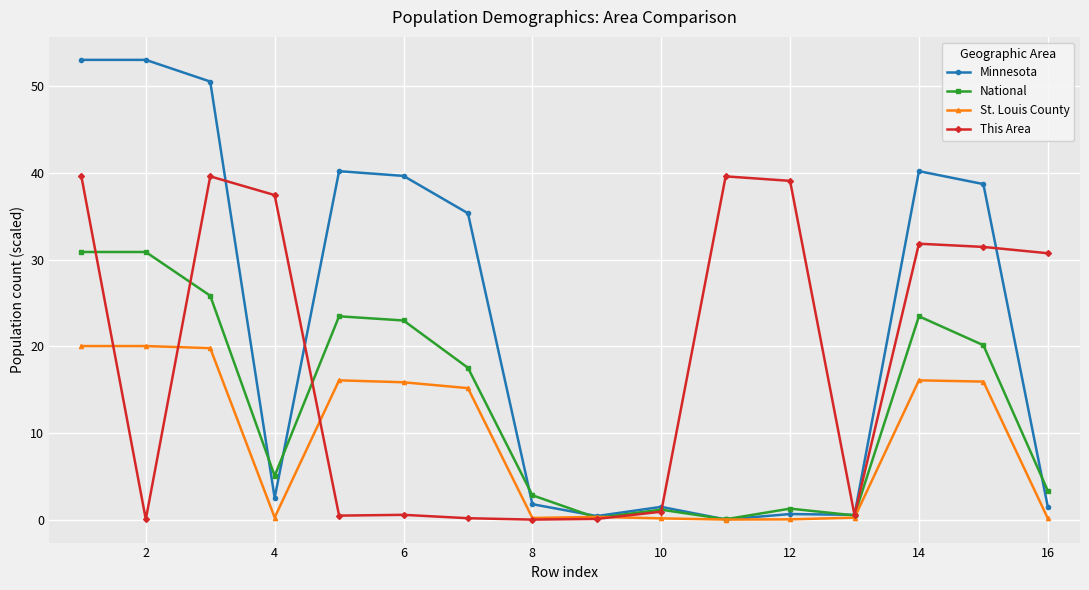

What is the maximum value for Minnesota?

53.0